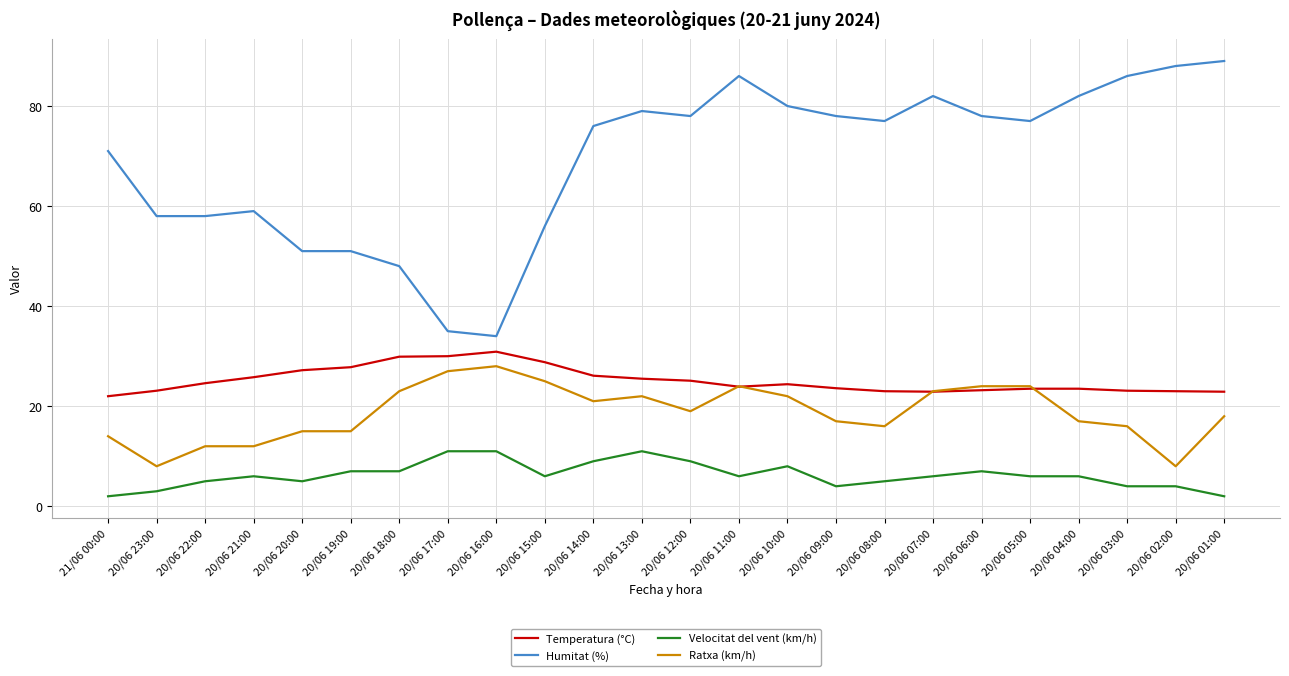

Which series has the largest range (max minus min)?

Humitat (%)